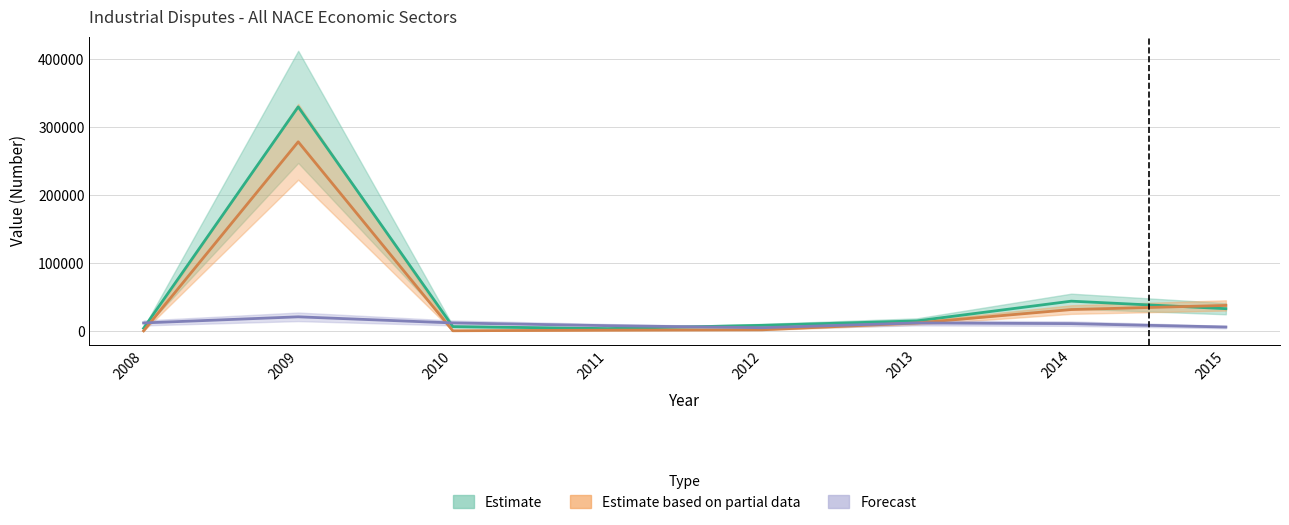

At which category does Total Days Lost due to Industrial Disputes reach its first local valley?

2011